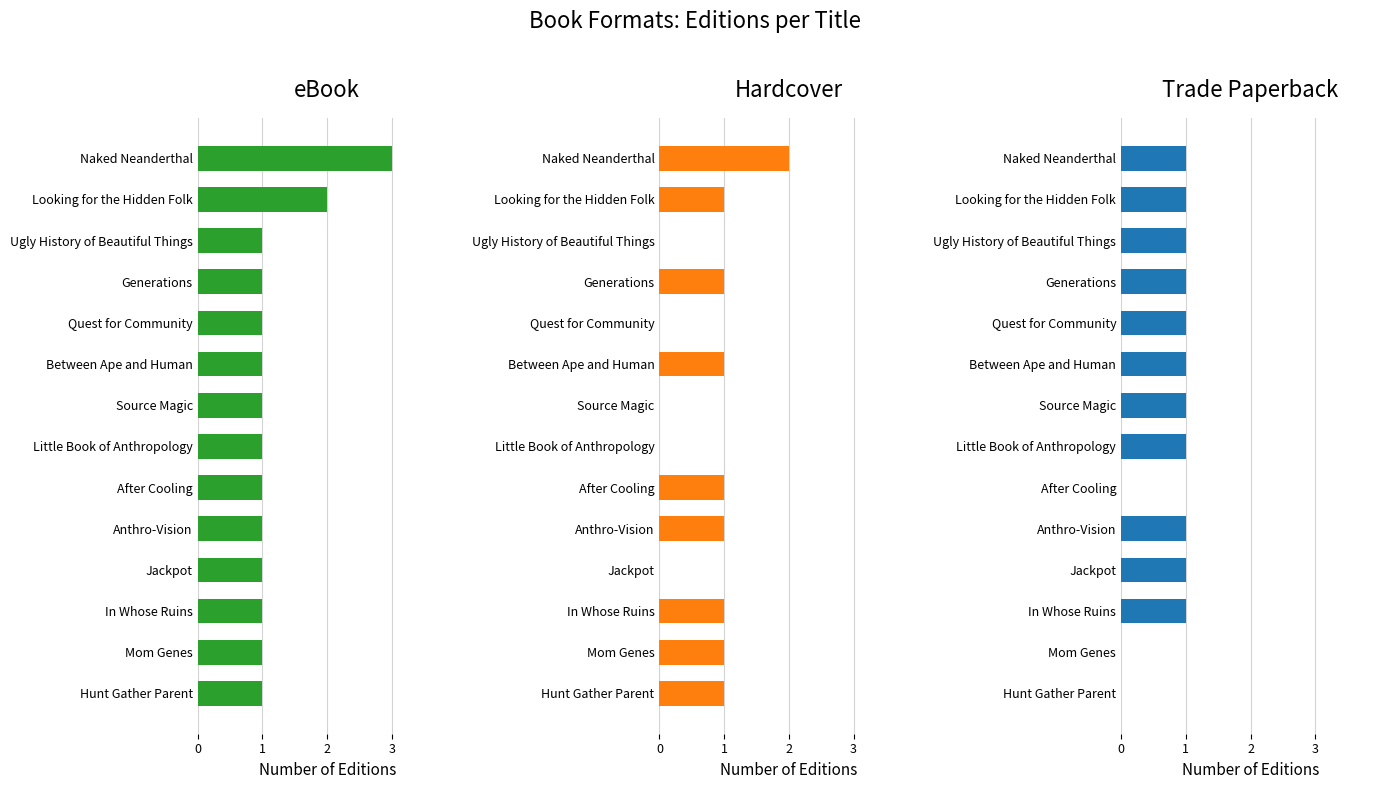

What is the value of the Trade Paperback bar at the 10th from the left?

1